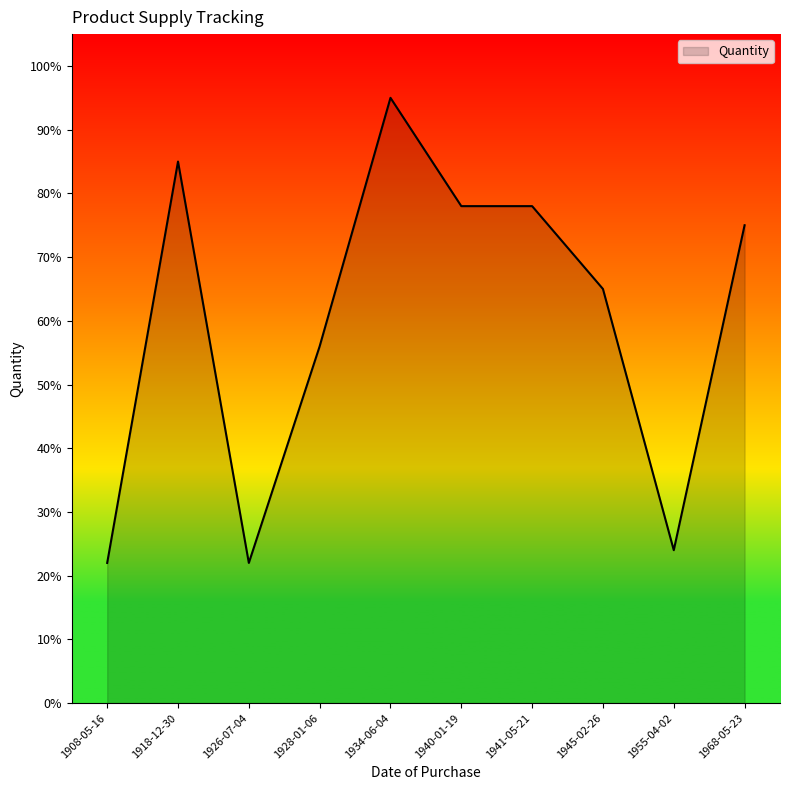

What is the minimum value shown in the chart?

22